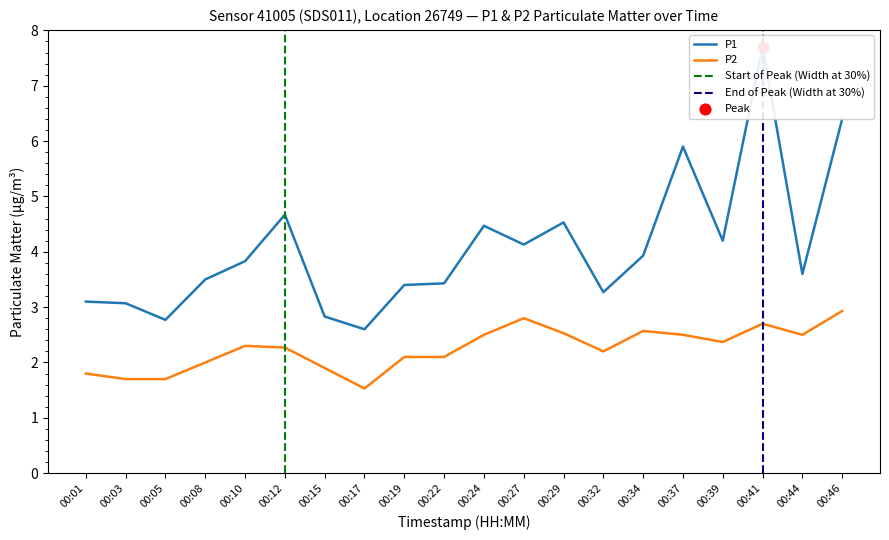

Which series reaches the minimum Y coordinate?

P2